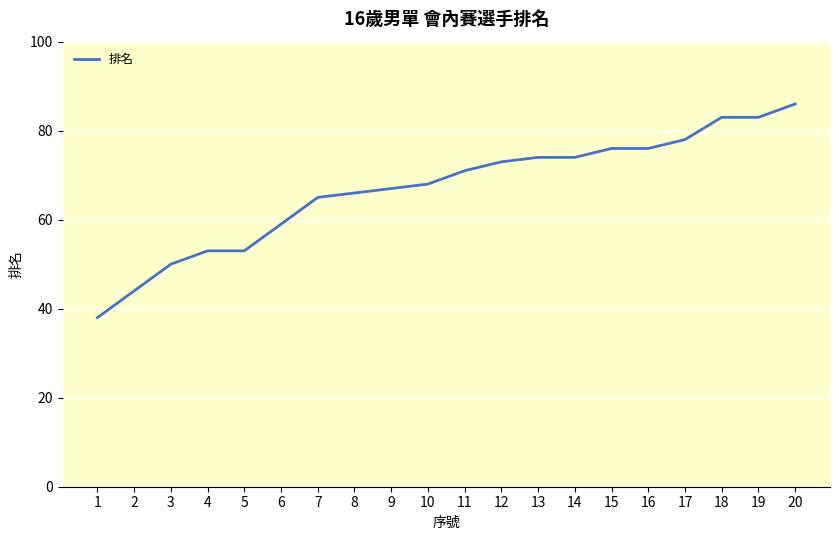

What value does the data have at 20, to the nearest 5?

85